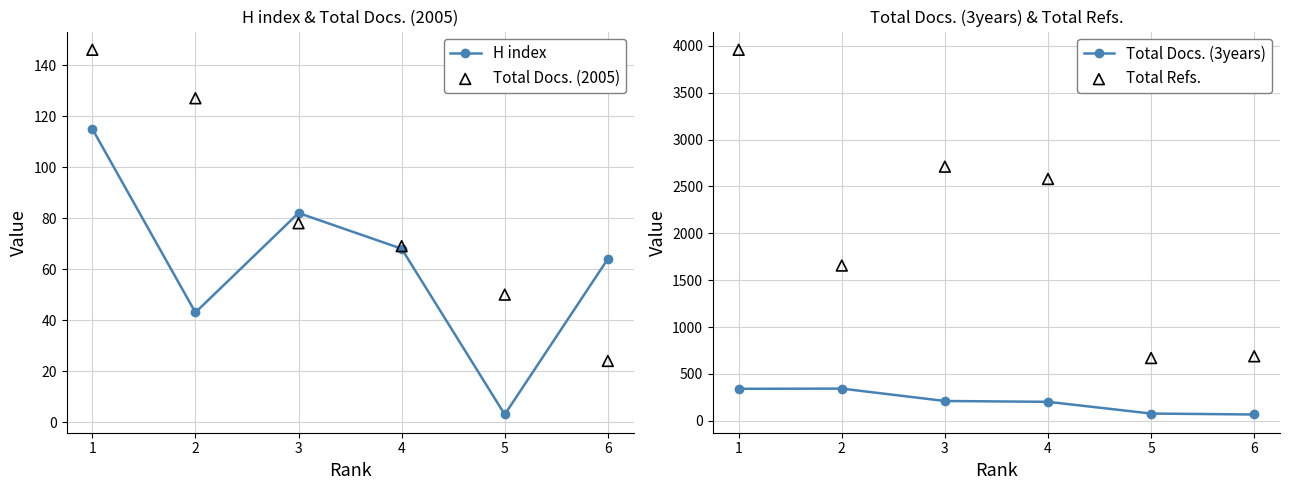

At how many categories does at least one series exceed 466?

6